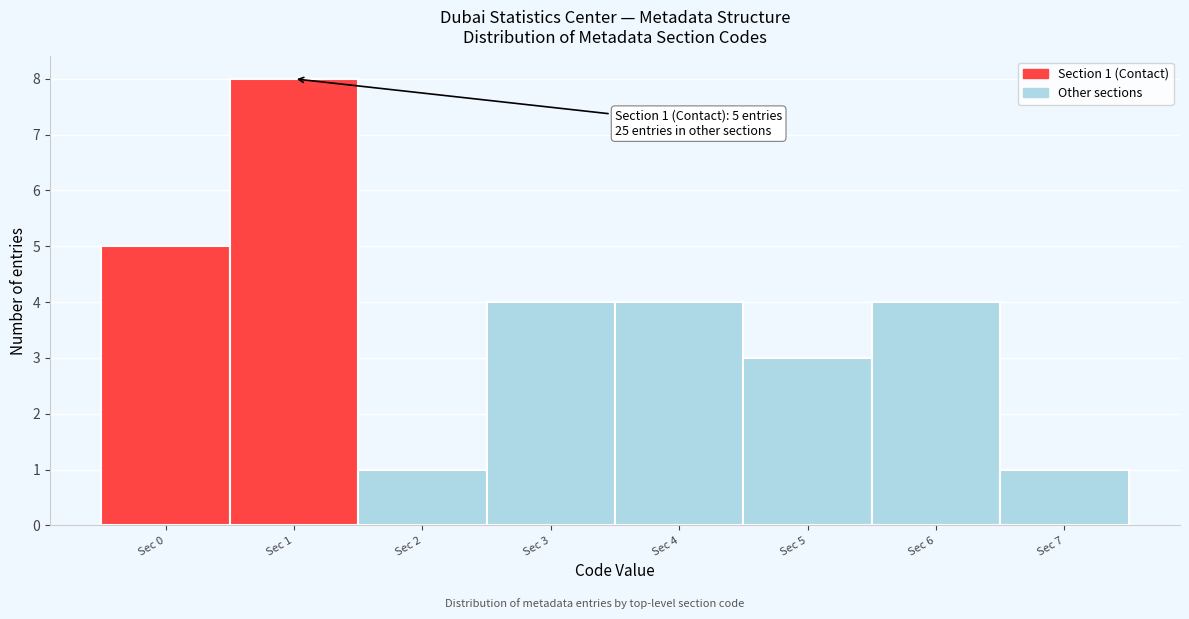

Reading left to right, transcribe all the data shown in this chart.

Sec 0=5	Sec 1=8	Sec 2=1	Sec 3=4	Sec 4=4	Sec 5=3	Sec 6=4	Sec 7=1